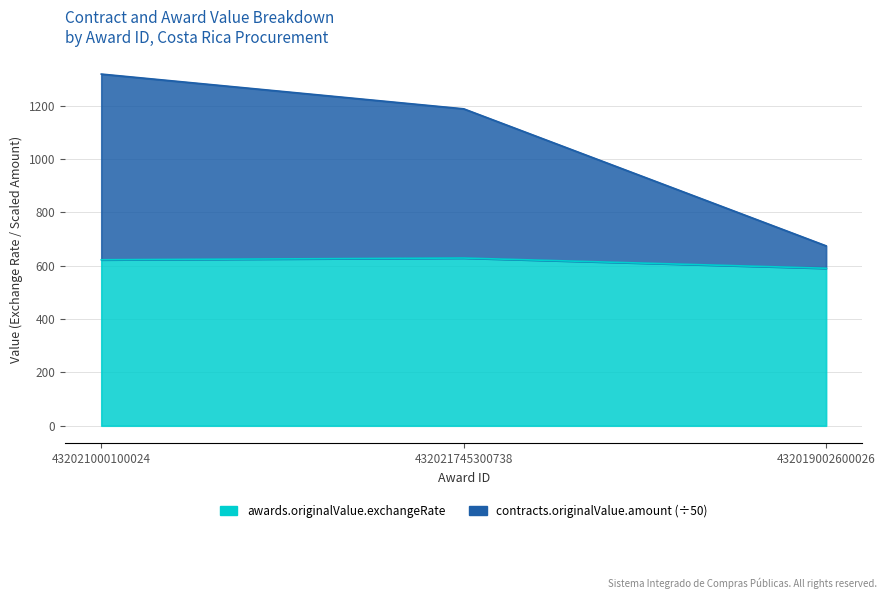

What position from the left is 432021000100024?

1